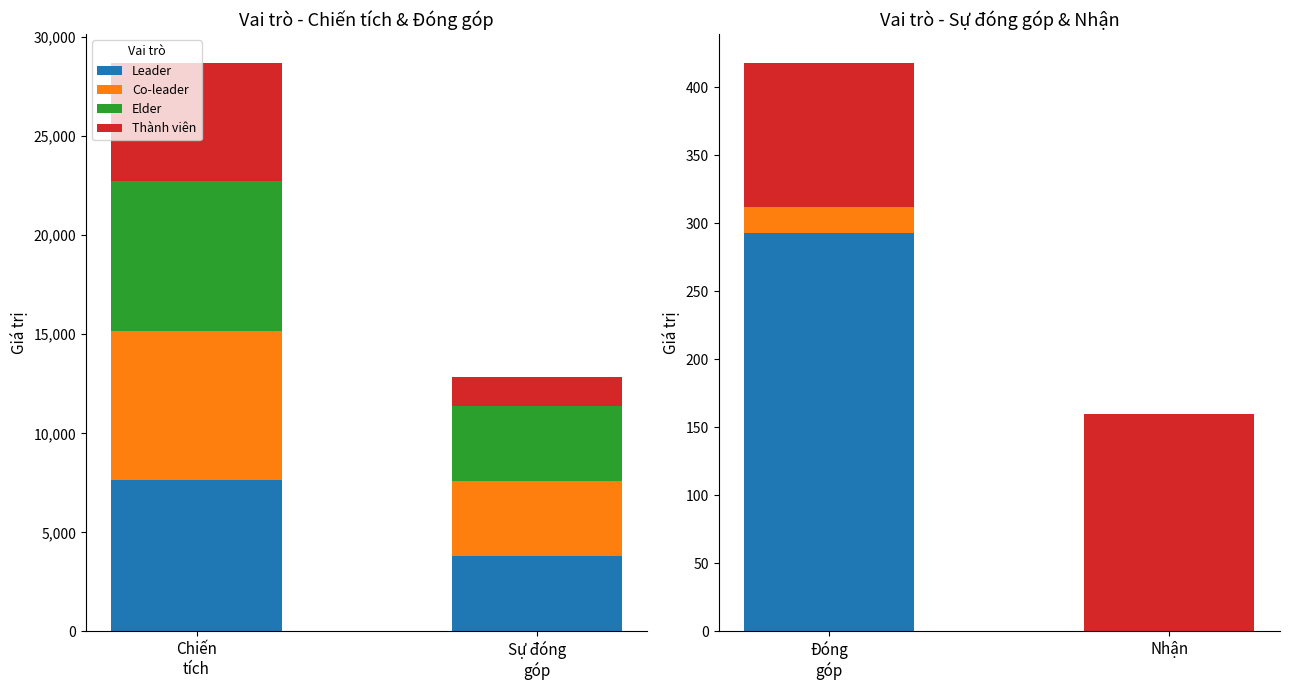

Reading right to left, extract all data points from this chart.

Leader: 0	293
Co-leader: 0	19
Elder: 0	0
Thành viên: 160	106